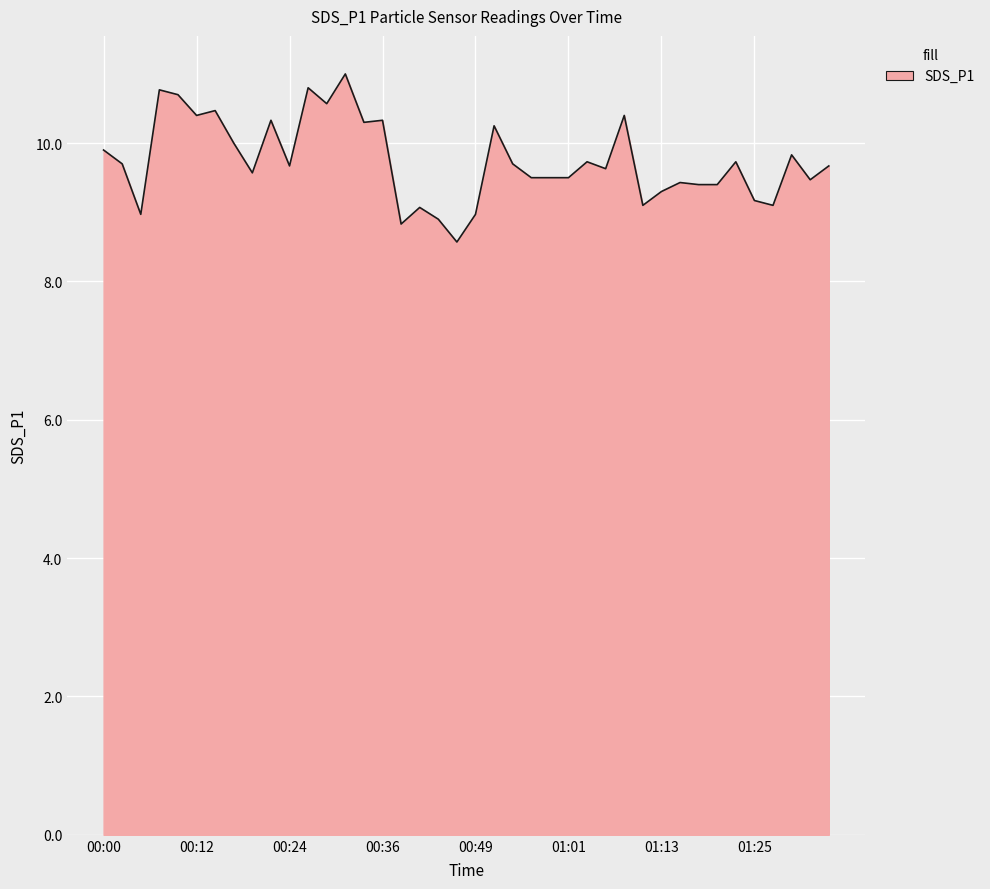

What is the maximum value shown in the chart?

11.0